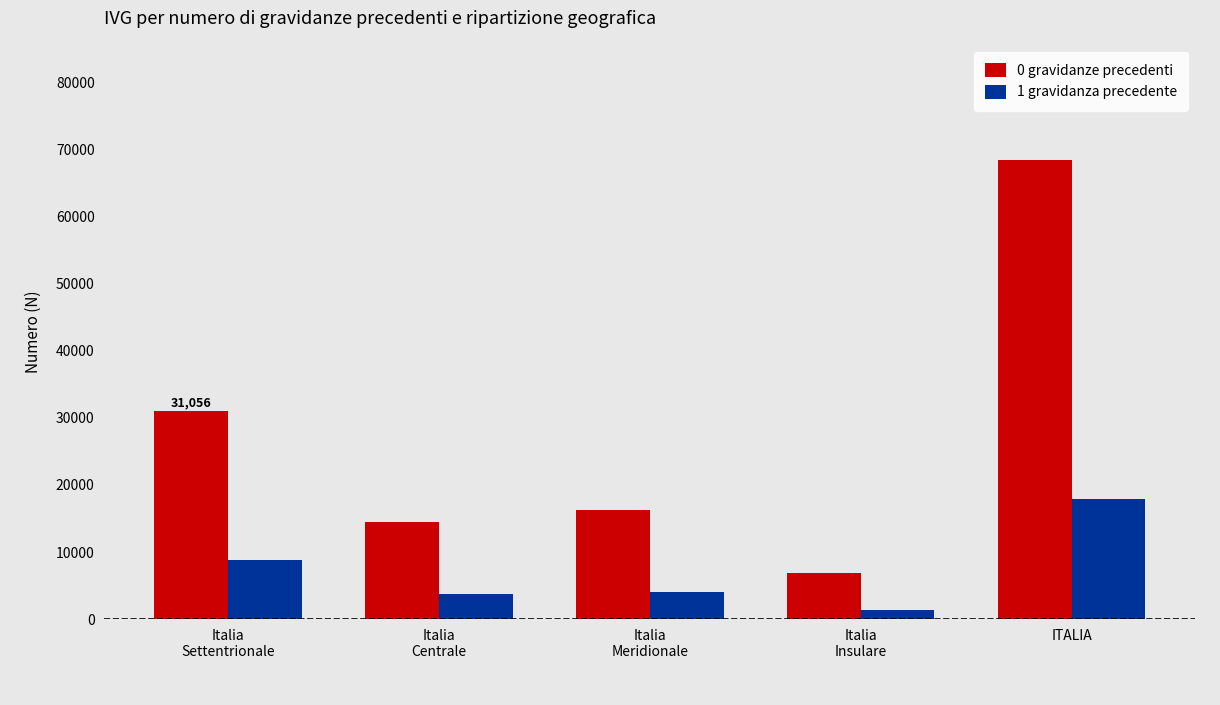

What is the greatest value displayed?

68518